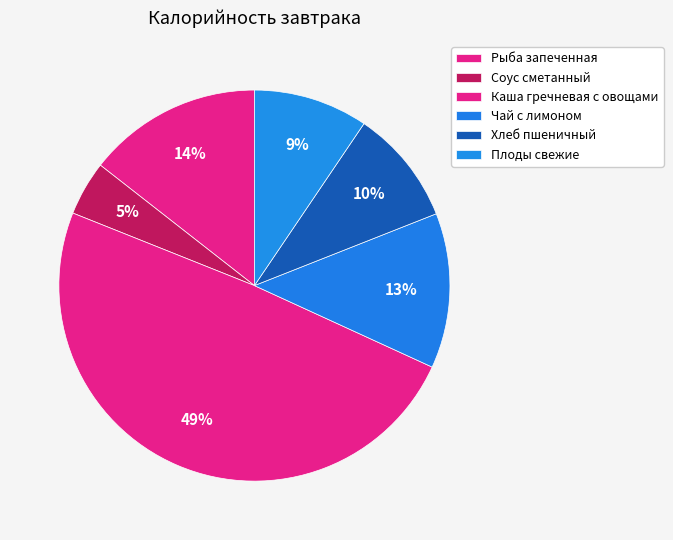

Approximately how many times larger is the value at Чай с лимоном compared to Рыба запеченная?

0.9